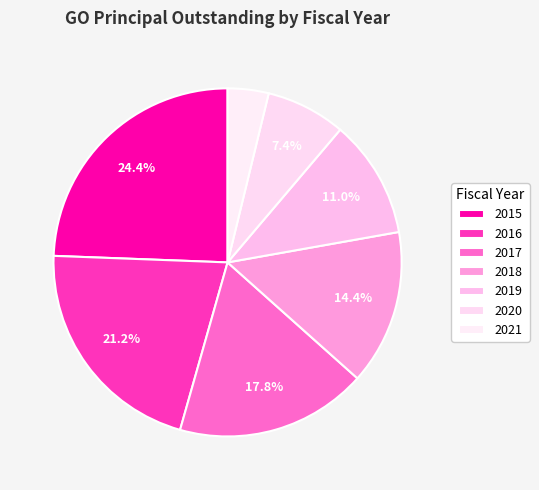

Does 2020 account for over 50% of the chart?

No